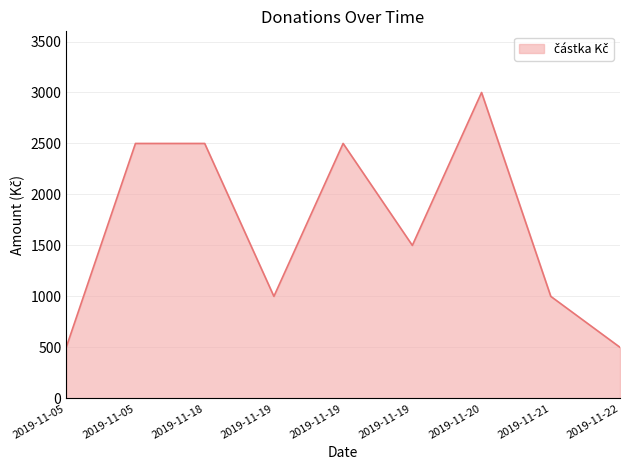

What is the approximate value at 2019-11-19, to the nearest 10?

1500